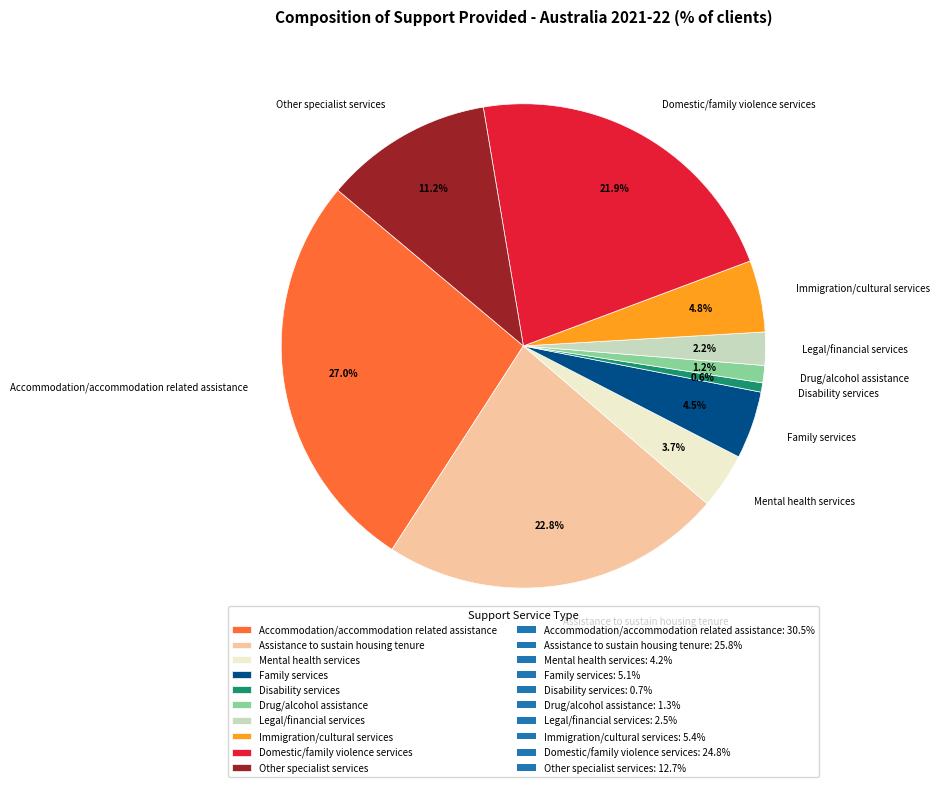

Between Other specialist services and Family services, which is larger?

Other specialist services